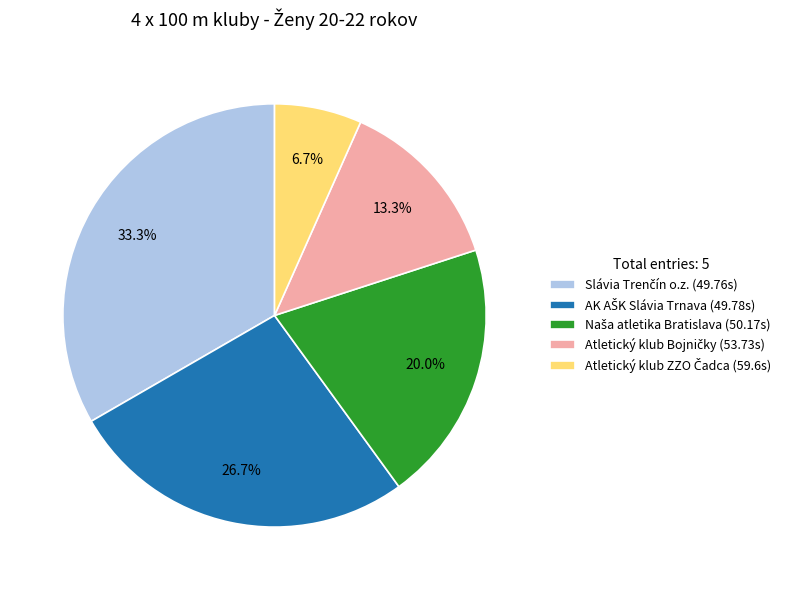

Count the number of slices in the pie.

5